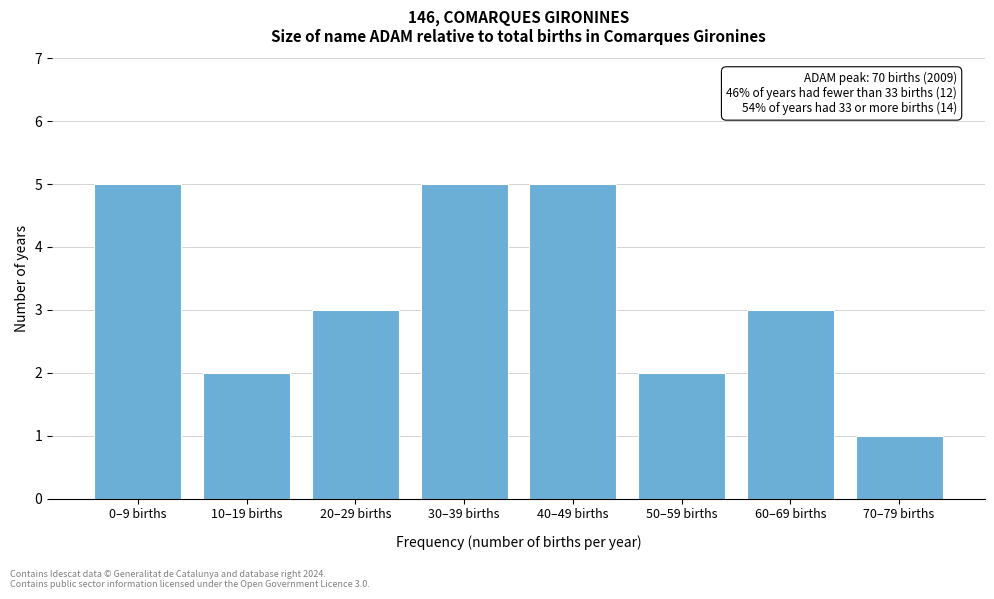

Reading right to left, extract all data points from this chart.

1	3	2	5	5	3	2	5